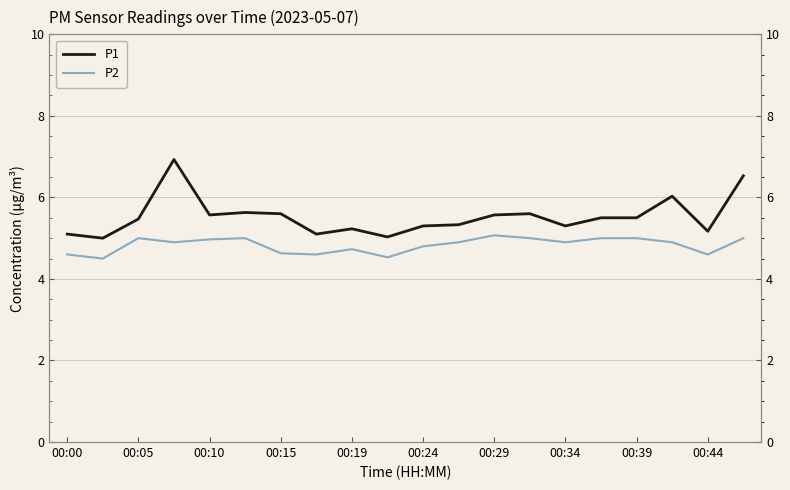

At how many categories does at least one series exceed 5?

19